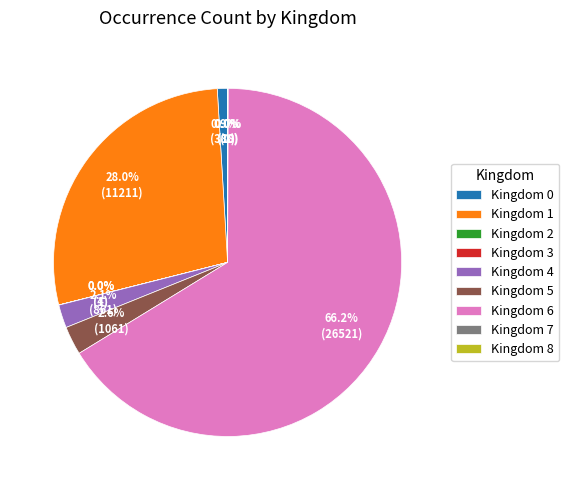

What percentage do Kingdom 5 and Kingdom 6 together represent?

68.9%